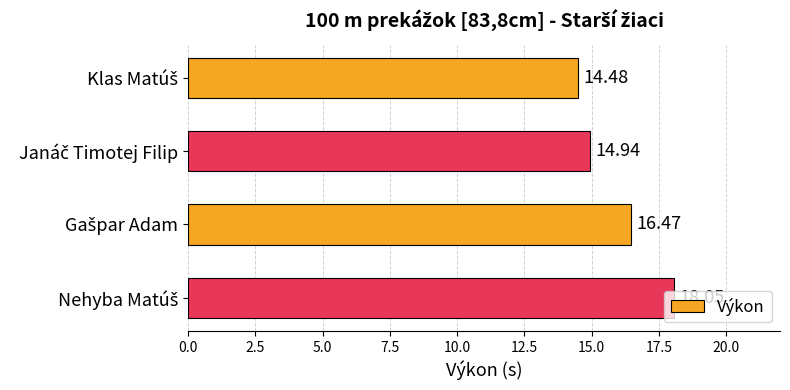

What is the average value?

16.0